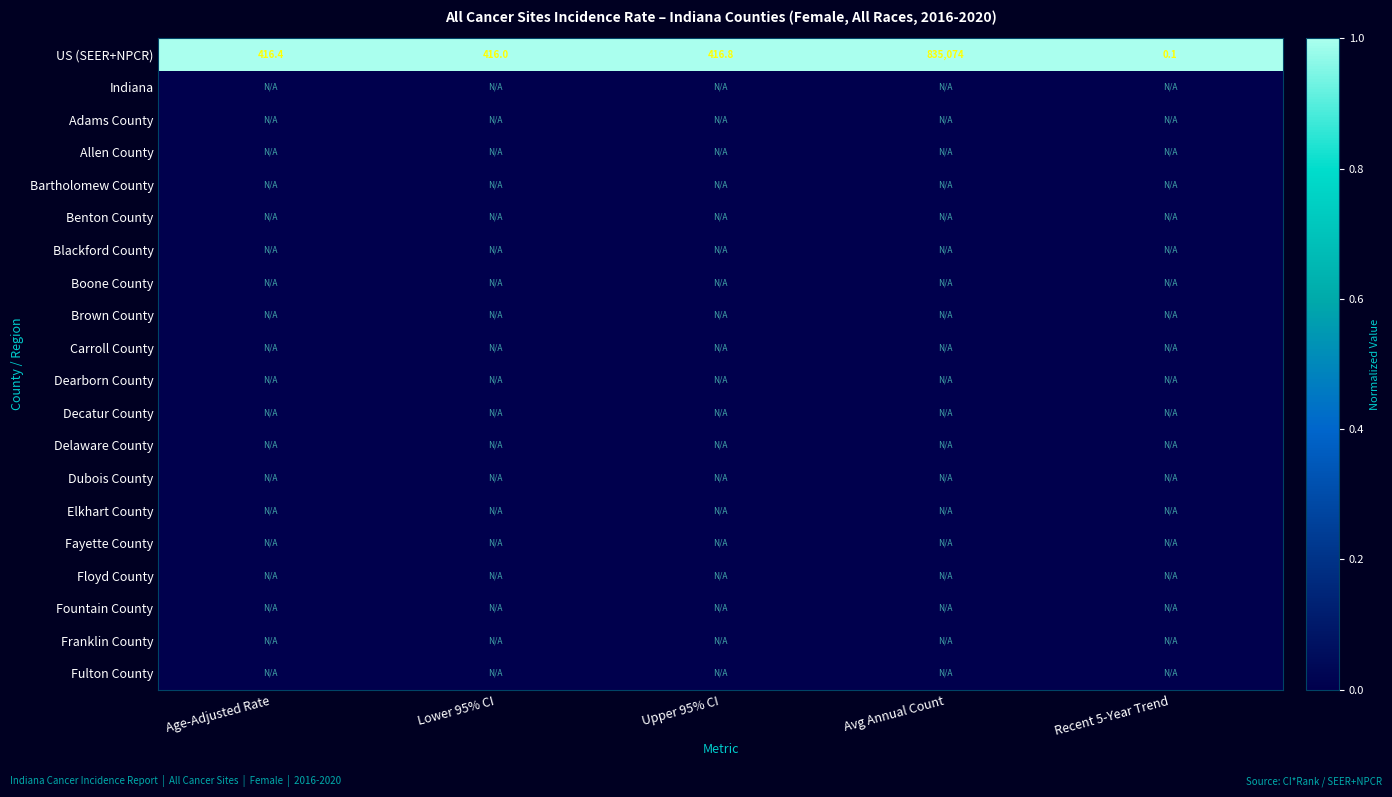

What is the highest value of the US (SEER+NPCR) series?

835074.0